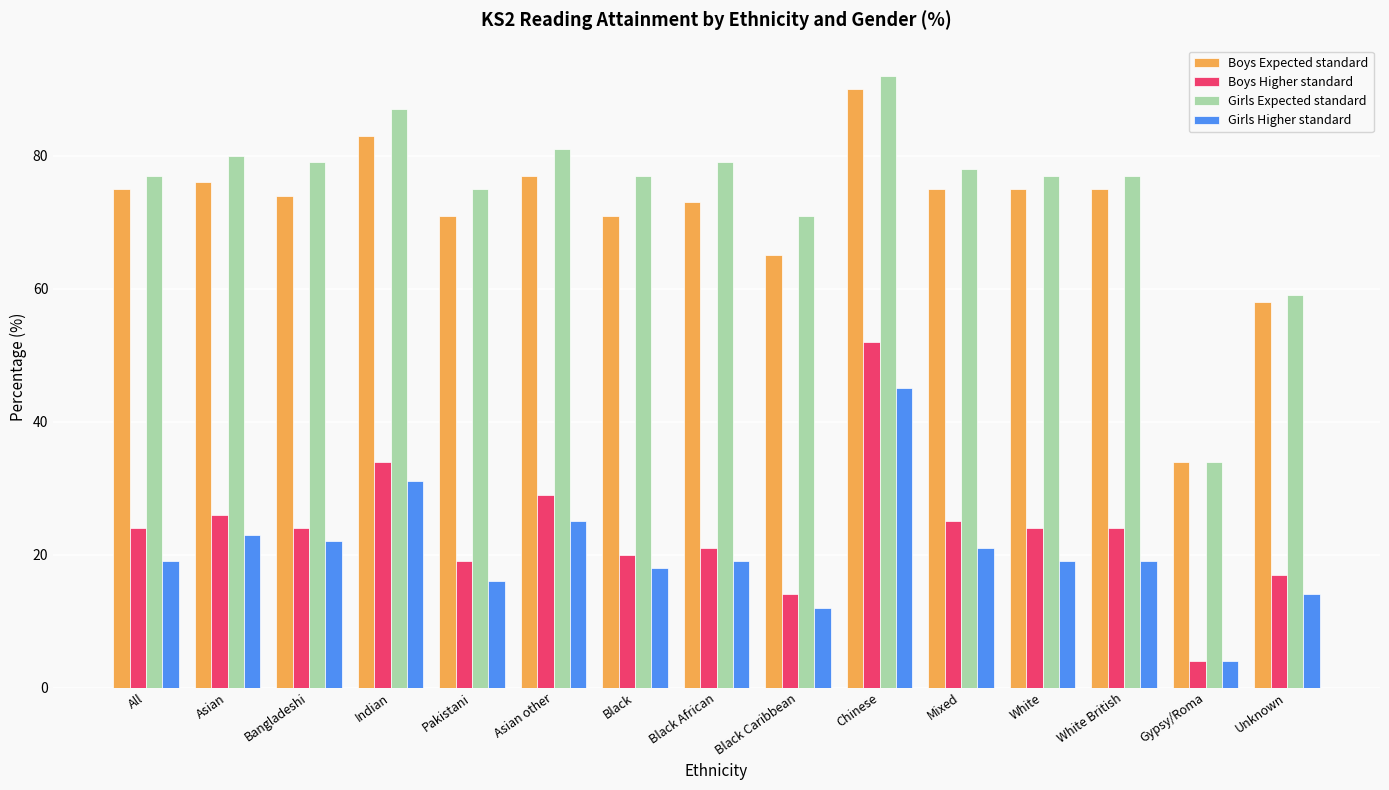

List the series in order of their peak value, highest first.

Girls Expected standard, Boys Expected standard, Boys Higher standard, Girls Higher standard